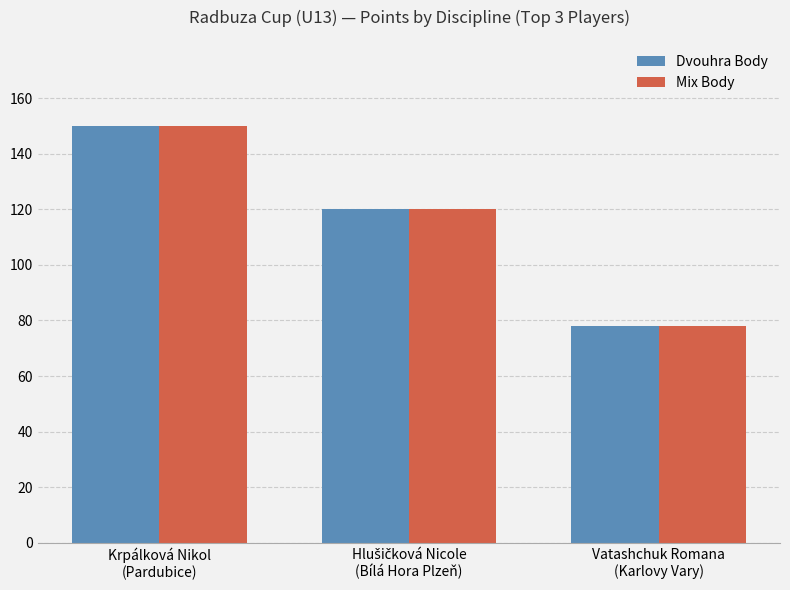

What is the sum of all Mix Body values?

348